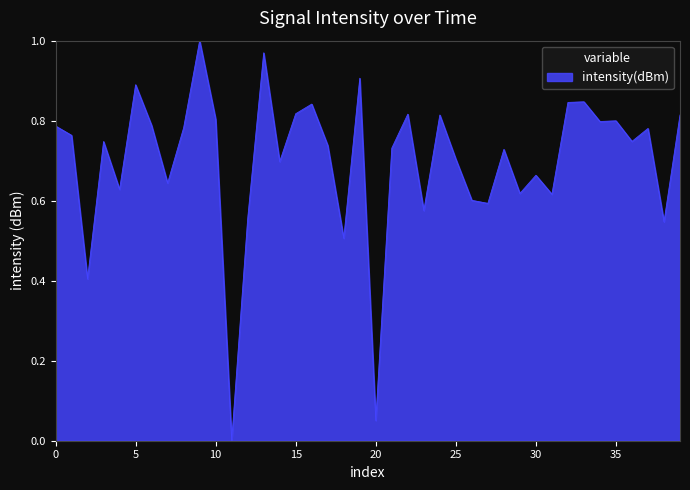

How many lines are shown in the chart?

1